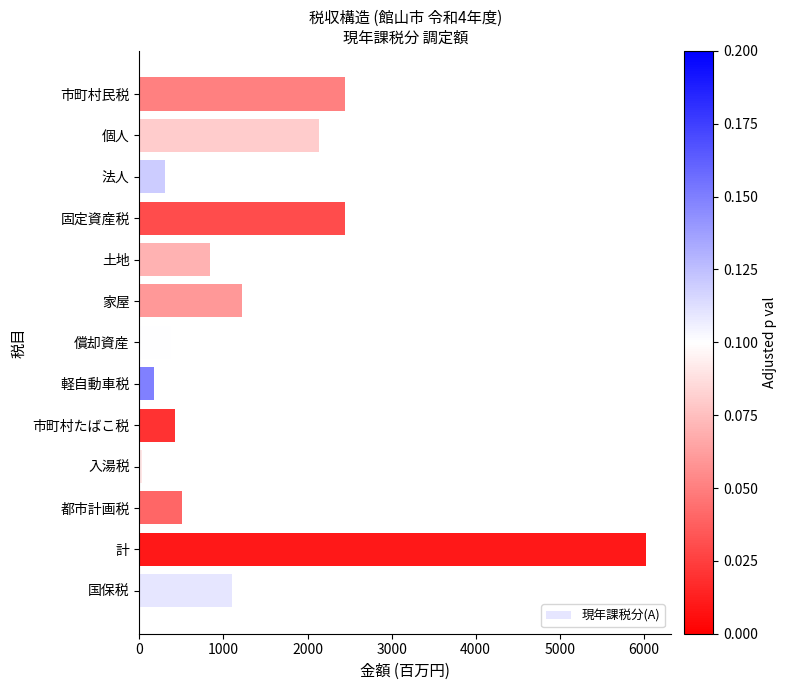

Which label corresponds to the largest value in the chart?

計